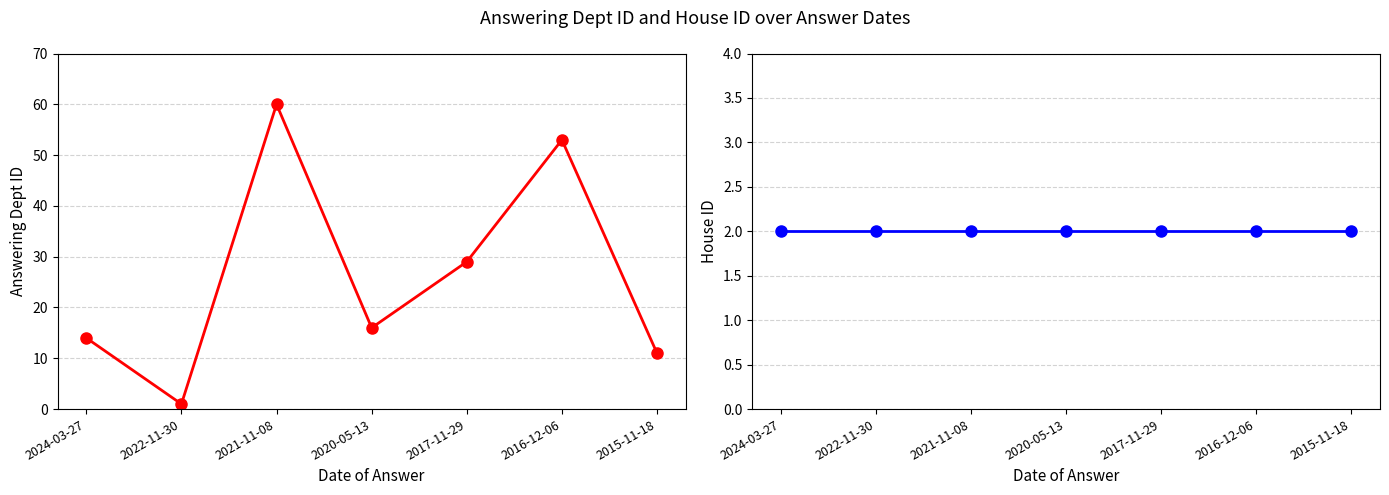

List the series in order of their overall mean, lowest first.

house id, answering dept id